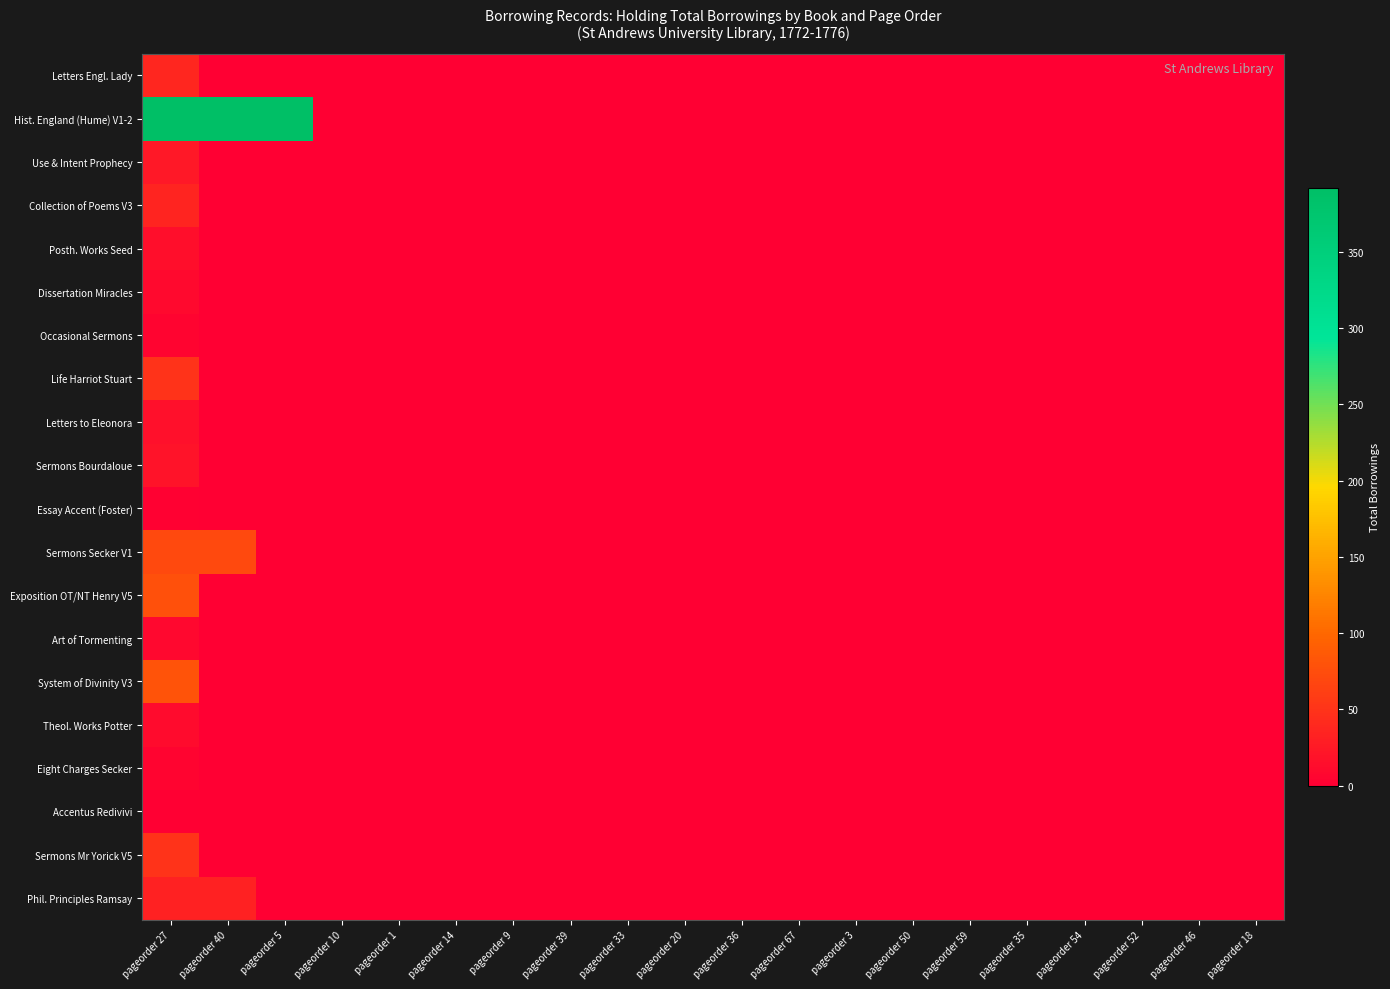

Reading right to left, transcribe all the data shown in this chart.

Letters Engl. Lady: pageorder 18=0	pageorder 46=0	pageorder 52=0	pageorder 54=0	pageorder 35=0	pageorder 59=0	pageorder 50=0	pageorder 3=0	pageorder 67=0	pageorder 36=0	pageorder 20=0	pageorder 33=0	pageorder 39=0	pageorder 9=0	pageorder 14=0	pageorder 1=0	pageorder 10=0	pageorder 5=0	pageorder 40=0	pageorder 27=38
Hist. England (Hume) V1-2: pageorder 18=0	pageorder 46=0	pageorder 52=0	pageorder 54=0	pageorder 35=0	pageorder 59=0	pageorder 50=0	pageorder 3=0	pageorder 67=0	pageorder 36=0	pageorder 20=0	pageorder 33=0	pageorder 39=0	pageorder 9=0	pageorder 14=0	pageorder 1=0	pageorder 10=0	pageorder 5=392	pageorder 40=392	pageorder 27=392
Use & Intent Prophecy: pageorder 18=0	pageorder 46=0	pageorder 52=0	pageorder 54=0	pageorder 35=0	pageorder 59=0	pageorder 50=0	pageorder 3=0	pageorder 67=0	pageorder 36=0	pageorder 20=0	pageorder 33=0	pageorder 39=0	pageorder 9=0	pageorder 14=0	pageorder 1=0	pageorder 10=0	pageorder 5=0	pageorder 40=0	pageorder 27=23
Collection of Poems V3: pageorder 18=0	pageorder 46=0	pageorder 52=0	pageorder 54=0	pageorder 35=0	pageorder 59=0	pageorder 50=0	pageorder 3=0	pageorder 67=0	pageorder 36=0	pageorder 20=0	pageorder 33=0	pageorder 39=0	pageorder 9=0	pageorder 14=0	pageorder 1=0	pageorder 10=0	pageorder 5=0	pageorder 40=0	pageorder 27=36
Posth. Works Seed: pageorder 18=0	pageorder 46=0	pageorder 52=0	pageorder 54=0	pageorder 35=0	pageorder 59=0	pageorder 50=0	pageorder 3=0	pageorder 67=0	pageorder 36=0	pageorder 20=0	pageorder 33=0	pageorder 39=0	pageorder 9=0	pageorder 14=0	pageorder 1=0	pageorder 10=0	pageorder 5=0	pageorder 40=0	pageorder 27=15
Dissertation Miracles: pageorder 18=0	pageorder 46=0	pageorder 52=0	pageorder 54=0	pageorder 35=0	pageorder 59=0	pageorder 50=0	pageorder 3=0	pageorder 67=0	pageorder 36=0	pageorder 20=0	pageorder 33=0	pageorder 39=0	pageorder 9=0	pageorder 14=0	pageorder 1=0	pageorder 10=0	pageorder 5=0	pageorder 40=0	pageorder 27=10
Occasional Sermons: pageorder 18=0	pageorder 46=0	pageorder 52=0	pageorder 54=0	pageorder 35=0	pageorder 59=0	pageorder 50=0	pageorder 3=0	pageorder 67=0	pageorder 36=0	pageorder 20=0	pageorder 33=0	pageorder 39=0	pageorder 9=0	pageorder 14=0	pageorder 1=0	pageorder 10=0	pageorder 5=0	pageorder 40=0	pageorder 27=5
Life Harriot Stuart: pageorder 18=0	pageorder 46=0	pageorder 52=0	pageorder 54=0	pageorder 35=0	pageorder 59=0	pageorder 50=0	pageorder 3=0	pageorder 67=0	pageorder 36=0	pageorder 20=0	pageorder 33=0	pageorder 39=0	pageorder 9=0	pageorder 14=0	pageorder 1=0	pageorder 10=0	pageorder 5=0	pageorder 40=0	pageorder 27=49
Letters to Eleonora: pageorder 18=0	pageorder 46=0	pageorder 52=0	pageorder 54=0	pageorder 35=0	pageorder 59=0	pageorder 50=0	pageorder 3=0	pageorder 67=0	pageorder 36=0	pageorder 20=0	pageorder 33=0	pageorder 39=0	pageorder 9=0	pageorder 14=0	pageorder 1=0	pageorder 10=0	pageorder 5=0	pageorder 40=0	pageorder 27=16
Sermons Bourdaloue: pageorder 18=0	pageorder 46=0	pageorder 52=0	pageorder 54=0	pageorder 35=0	pageorder 59=0	pageorder 50=0	pageorder 3=0	pageorder 67=0	pageorder 36=0	pageorder 20=0	pageorder 33=0	pageorder 39=0	pageorder 9=0	pageorder 14=0	pageorder 1=0	pageorder 10=0	pageorder 5=0	pageorder 40=0	pageorder 27=19
Essay Accent (Foster): pageorder 18=0	pageorder 46=0	pageorder 52=0	pageorder 54=0	pageorder 35=0	pageorder 59=0	pageorder 50=0	pageorder 3=0	pageorder 67=0	pageorder 36=0	pageorder 20=0	pageorder 33=0	pageorder 39=0	pageorder 9=0	pageorder 14=0	pageorder 1=0	pageorder 10=0	pageorder 5=0	pageorder 40=0	pageorder 27=3
Sermons Secker V1: pageorder 18=0	pageorder 46=0	pageorder 52=0	pageorder 54=0	pageorder 35=0	pageorder 59=0	pageorder 50=0	pageorder 3=0	pageorder 67=0	pageorder 36=0	pageorder 20=0	pageorder 33=0	pageorder 39=0	pageorder 9=0	pageorder 14=0	pageorder 1=0	pageorder 10=0	pageorder 5=0	pageorder 40=71	pageorder 27=71
Exposition OT/NT Henry V5: pageorder 18=0	pageorder 46=0	pageorder 52=0	pageorder 54=0	pageorder 35=0	pageorder 59=0	pageorder 50=0	pageorder 3=0	pageorder 67=0	pageorder 36=0	pageorder 20=0	pageorder 33=0	pageorder 39=0	pageorder 9=0	pageorder 14=0	pageorder 1=0	pageorder 10=0	pageorder 5=0	pageorder 40=0	pageorder 27=78
Art of Tormenting: pageorder 18=0	pageorder 46=0	pageorder 52=0	pageorder 54=0	pageorder 35=0	pageorder 59=0	pageorder 50=0	pageorder 3=0	pageorder 67=0	pageorder 36=0	pageorder 20=0	pageorder 33=0	pageorder 39=0	pageorder 9=0	pageorder 14=0	pageorder 1=0	pageorder 10=0	pageorder 5=0	pageorder 40=0	pageorder 27=8
System of Divinity V3: pageorder 18=0	pageorder 46=0	pageorder 52=0	pageorder 54=0	pageorder 35=0	pageorder 59=0	pageorder 50=0	pageorder 3=0	pageorder 67=0	pageorder 36=0	pageorder 20=0	pageorder 33=0	pageorder 39=0	pageorder 9=0	pageorder 14=0	pageorder 1=0	pageorder 10=0	pageorder 5=0	pageorder 40=0	pageorder 27=81
Theol. Works Potter: pageorder 18=0	pageorder 46=0	pageorder 52=0	pageorder 54=0	pageorder 35=0	pageorder 59=0	pageorder 50=0	pageorder 3=0	pageorder 67=0	pageorder 36=0	pageorder 20=0	pageorder 33=0	pageorder 39=0	pageorder 9=0	pageorder 14=0	pageorder 1=0	pageorder 10=0	pageorder 5=0	pageorder 40=0	pageorder 27=11
Eight Charges Secker: pageorder 18=0	pageorder 46=0	pageorder 52=0	pageorder 54=0	pageorder 35=0	pageorder 59=0	pageorder 50=0	pageorder 3=0	pageorder 67=0	pageorder 36=0	pageorder 20=0	pageorder 33=0	pageorder 39=0	pageorder 9=0	pageorder 14=0	pageorder 1=0	pageorder 10=0	pageorder 5=0	pageorder 40=0	pageorder 27=6
Accentus Redivivi: pageorder 18=0	pageorder 46=0	pageorder 52=0	pageorder 54=0	pageorder 35=0	pageorder 59=0	pageorder 50=0	pageorder 3=0	pageorder 67=0	pageorder 36=0	pageorder 20=0	pageorder 33=0	pageorder 39=0	pageorder 9=0	pageorder 14=0	pageorder 1=0	pageorder 10=0	pageorder 5=0	pageorder 40=0	pageorder 27=1
Sermons Mr Yorick V5: pageorder 18=0	pageorder 46=0	pageorder 52=0	pageorder 54=0	pageorder 35=0	pageorder 59=0	pageorder 50=0	pageorder 3=0	pageorder 67=0	pageorder 36=0	pageorder 20=0	pageorder 33=0	pageorder 39=0	pageorder 9=0	pageorder 14=0	pageorder 1=0	pageorder 10=0	pageorder 5=0	pageorder 40=0	pageorder 27=49
Phil. Principles Ramsay: pageorder 18=0	pageorder 46=0	pageorder 52=0	pageorder 54=0	pageorder 35=0	pageorder 59=0	pageorder 50=0	pageorder 3=0	pageorder 67=0	pageorder 36=0	pageorder 20=0	pageorder 33=0	pageorder 39=0	pageorder 9=0	pageorder 14=0	pageorder 1=0	pageorder 10=0	pageorder 5=0	pageorder 40=33	pageorder 27=33